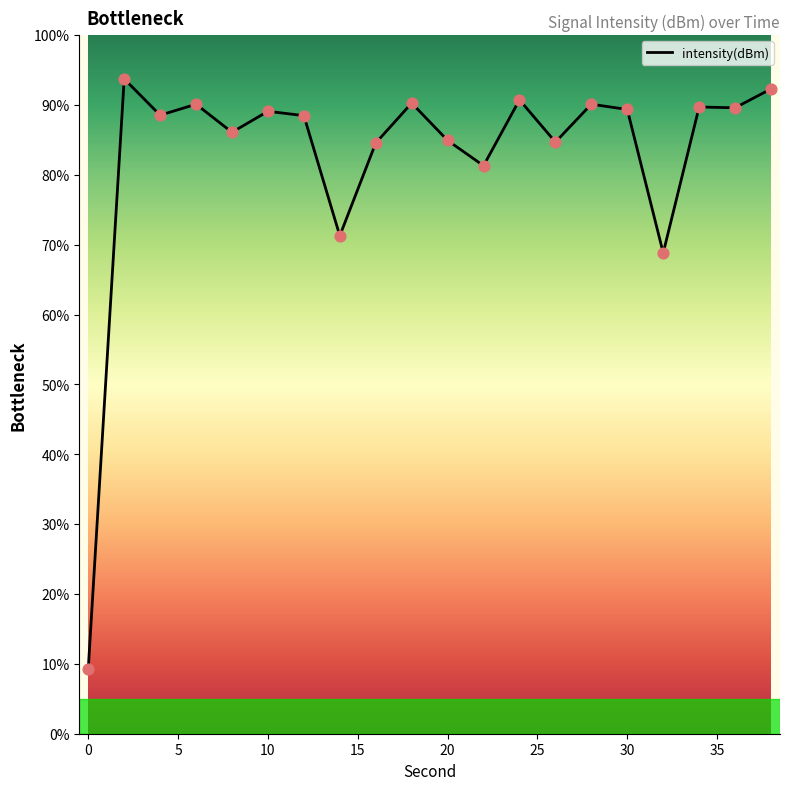

Which has a higher value, 10 or 10?

10